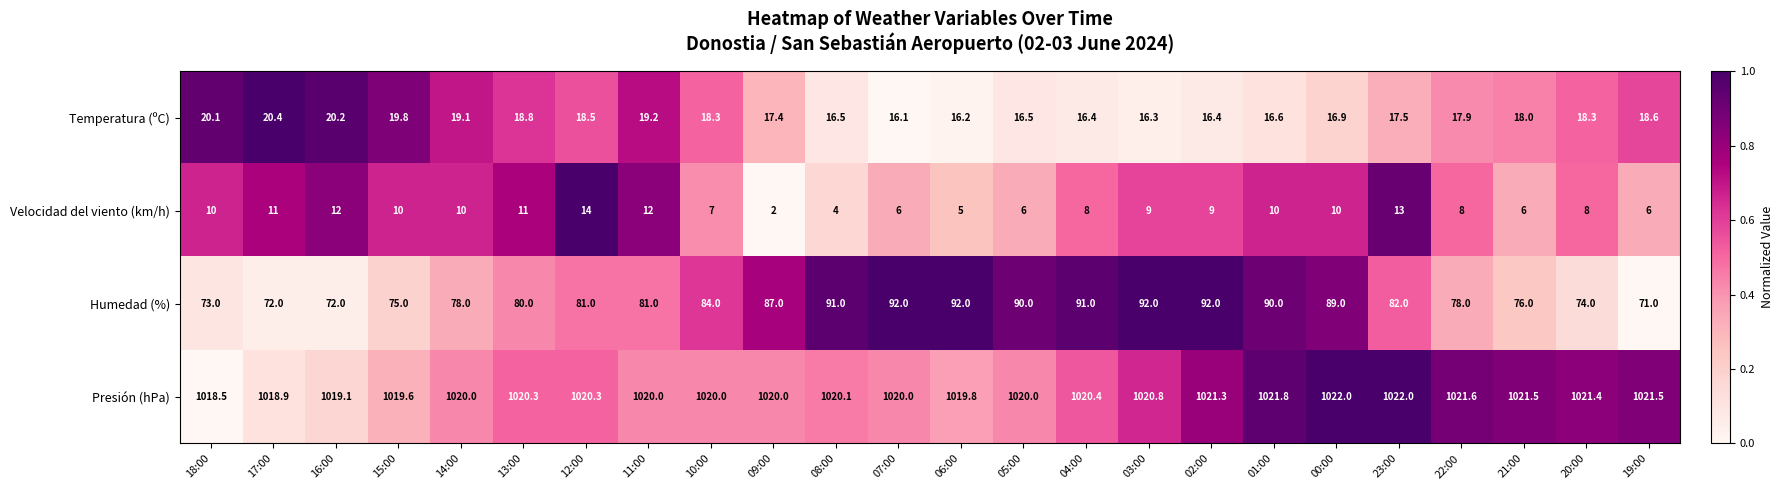

Which series changed the most between 15:00 and 06:00?

Humedad (%)